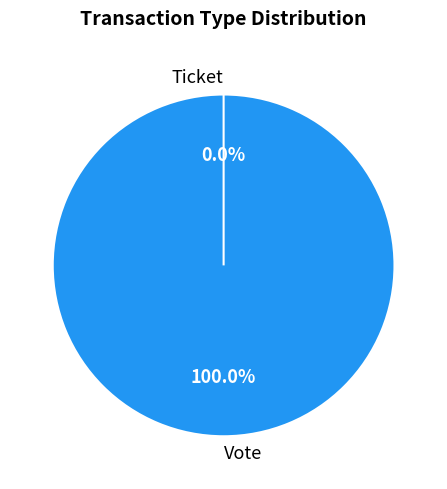

How many segments does this pie chart have?

2